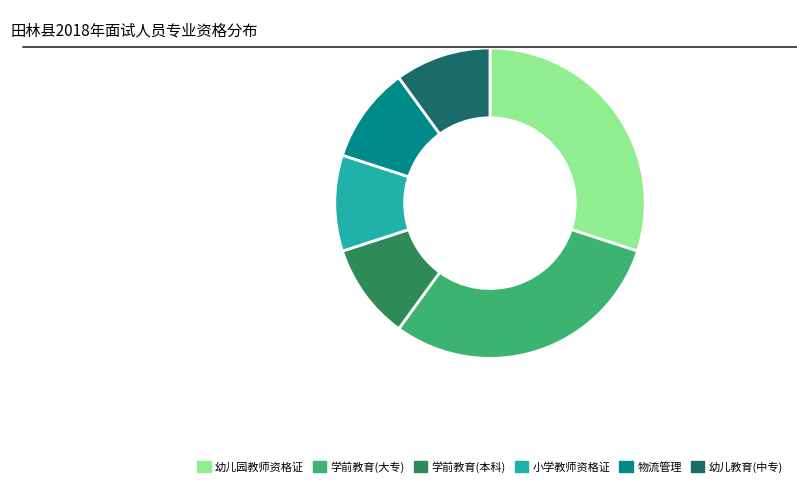

The 幼儿园教师资格证 slice represents 20% of the pie. True or false?

False